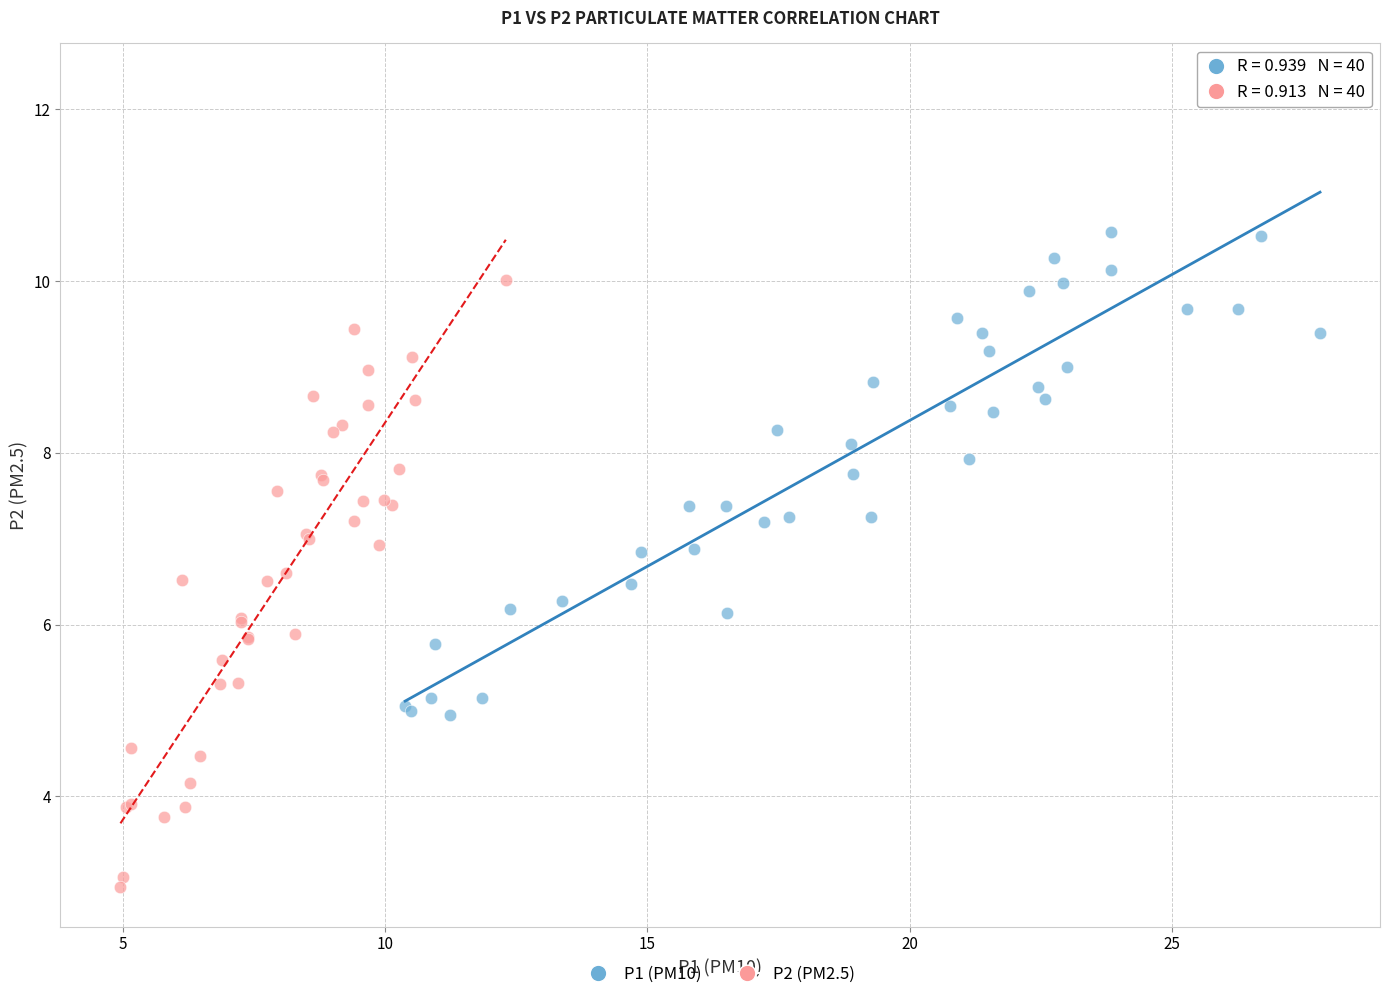

Which series has the largest Y range (max minus min)?

P1 (PM10)